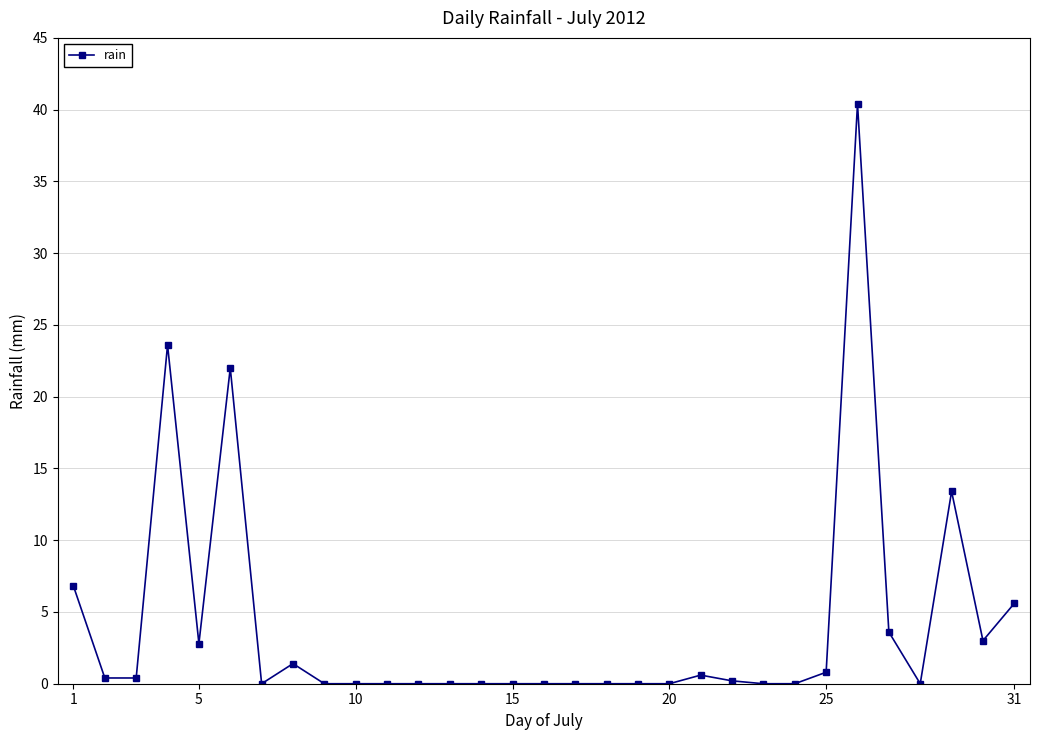

What is the sum of all values?

125.0